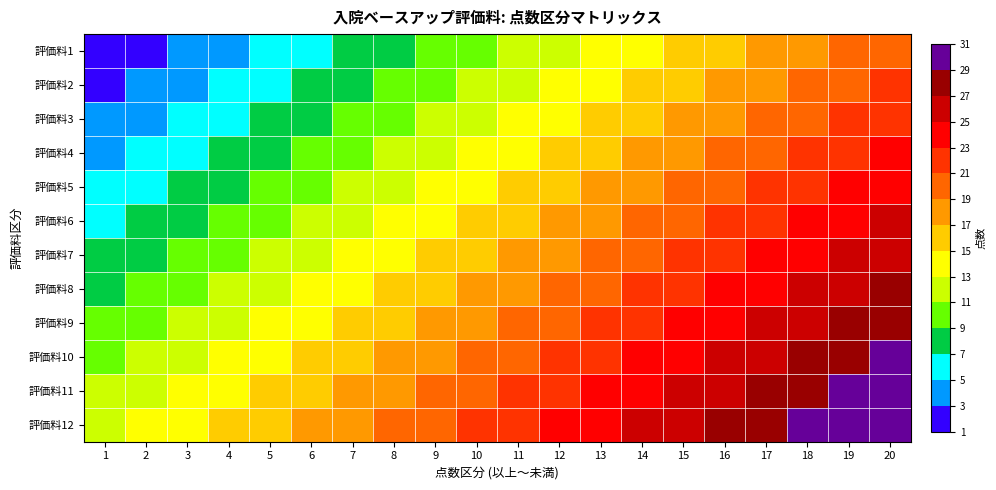

Reading left to right, what are all the values shown in this chart?

評価料1: 1=1	2=2	3=3	4=4	5=5	6=6	7=7	8=8	9=9	10=10	11=11	12=12	13=13	14=14	15=15	16=16	17=17	18=18	19=19	20=20
評価料2: 1=2	2=3	3=4	4=5	5=6	6=7	7=8	8=9	9=10	10=11	11=12	12=13	13=14	14=15	15=16	16=17	17=18	18=19	19=20	20=21
評価料3: 1=3	2=4	3=5	4=6	5=7	6=8	7=9	8=10	9=11	10=12	11=13	12=14	13=15	14=16	15=17	16=18	17=19	18=20	19=21	20=22
評価料4: 1=4	2=5	3=6	4=7	5=8	6=9	7=10	8=11	9=12	10=13	11=14	12=15	13=16	14=17	15=18	16=19	17=20	18=21	19=22	20=23
評価料5: 1=5	2=6	3=7	4=8	5=9	6=10	7=11	8=12	9=13	10=14	11=15	12=16	13=17	14=18	15=19	16=20	17=21	18=22	19=23	20=24
評価料6: 1=6	2=7	3=8	4=9	5=10	6=11	7=12	8=13	9=14	10=15	11=16	12=17	13=18	14=19	15=20	16=21	17=22	18=23	19=24	20=25
評価料7: 1=7	2=8	3=9	4=10	5=11	6=12	7=13	8=14	9=15	10=16	11=17	12=18	13=19	14=20	15=21	16=22	17=23	18=24	19=25	20=26
評価料8: 1=8	2=9	3=10	4=11	5=12	6=13	7=14	8=15	9=16	10=17	11=18	12=19	13=20	14=21	15=22	16=23	17=24	18=25	19=26	20=27
評価料9: 1=9	2=10	3=11	4=12	5=13	6=14	7=15	8=16	9=17	10=18	11=19	12=20	13=21	14=22	15=23	16=24	17=25	18=26	19=27	20=28
評価料10: 1=10	2=11	3=12	4=13	5=14	6=15	7=16	8=17	9=18	10=19	11=20	12=21	13=22	14=23	15=24	16=25	17=26	18=27	19=28	20=29
評価料11: 1=11	2=12	3=13	4=14	5=15	6=16	7=17	8=18	9=19	10=20	11=21	12=22	13=23	14=24	15=25	16=26	17=27	18=28	19=29	20=30
評価料12: 1=12	2=13	3=14	4=15	5=16	6=17	7=18	8=19	9=20	10=21	11=22	12=23	13=24	14=25	15=26	16=27	17=28	18=29	19=30	20=31